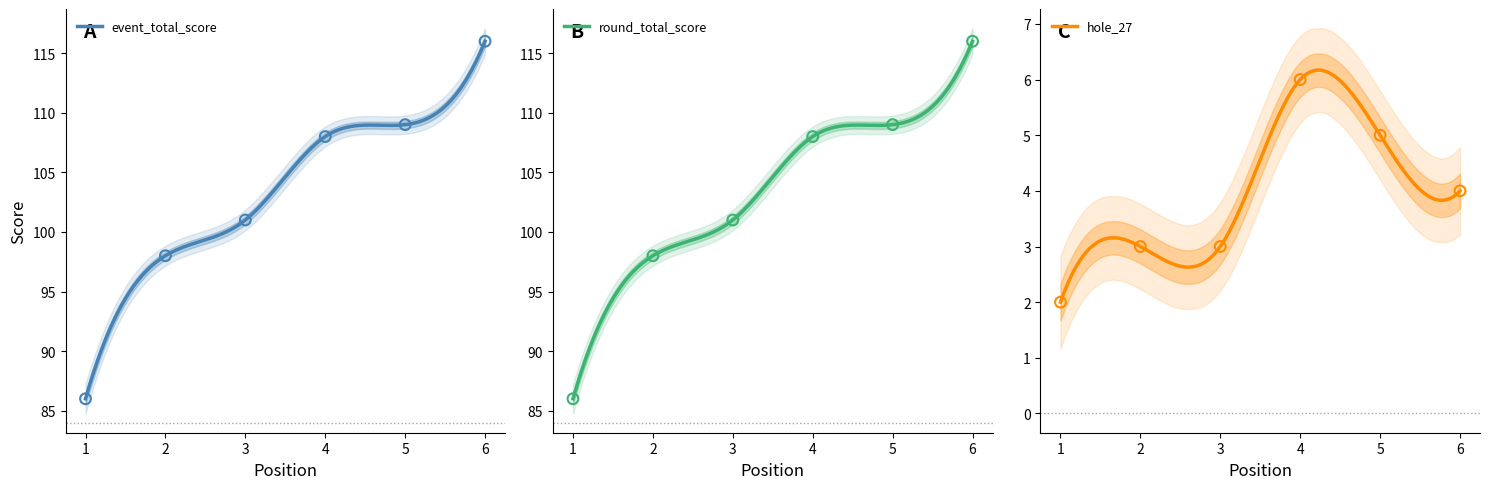

Which series contains the highest Y value?

event_relative_score